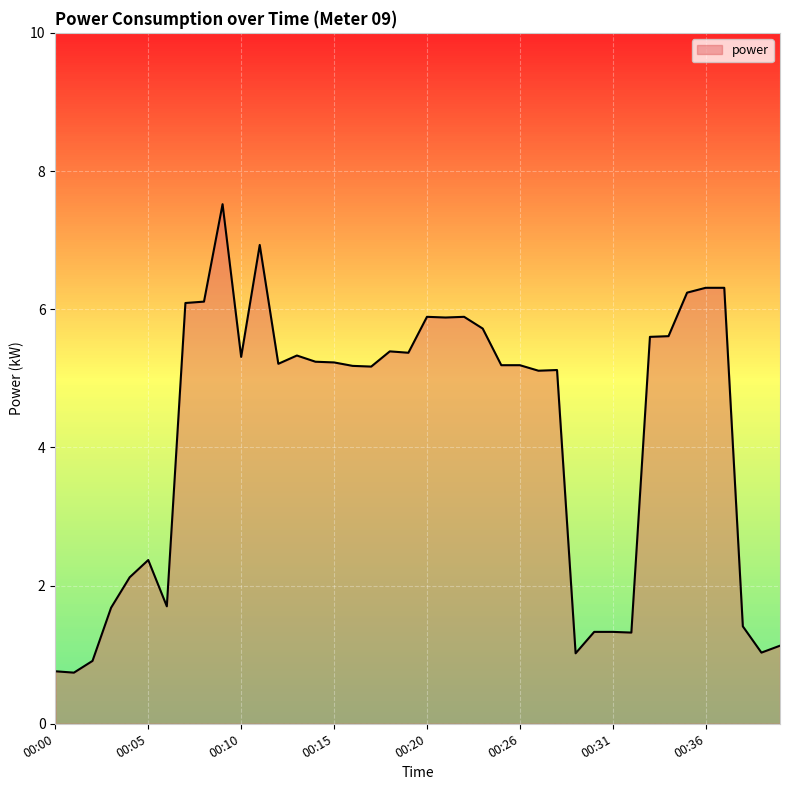

Does the chart display data point markers on the line(s)?

No